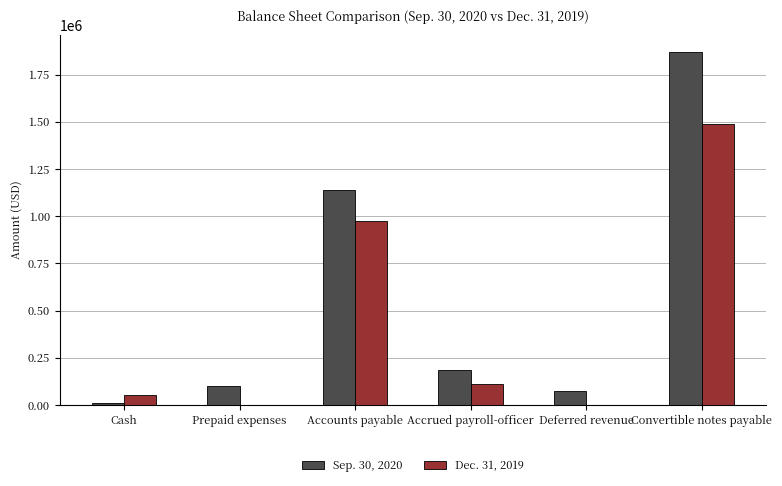

At which label does Dec. 31, 2019 first exceed 109250?

Accounts payable